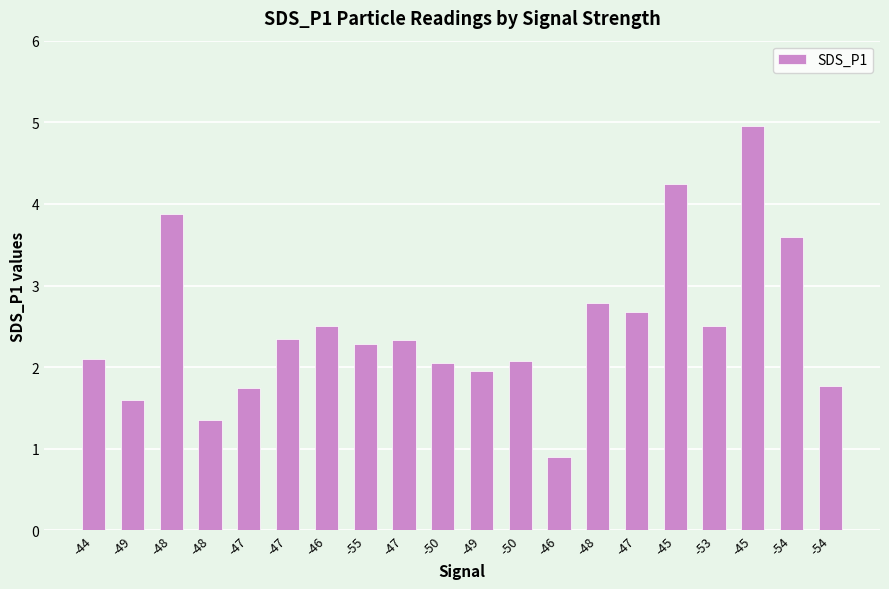

Does the chart contain any negative values?

No